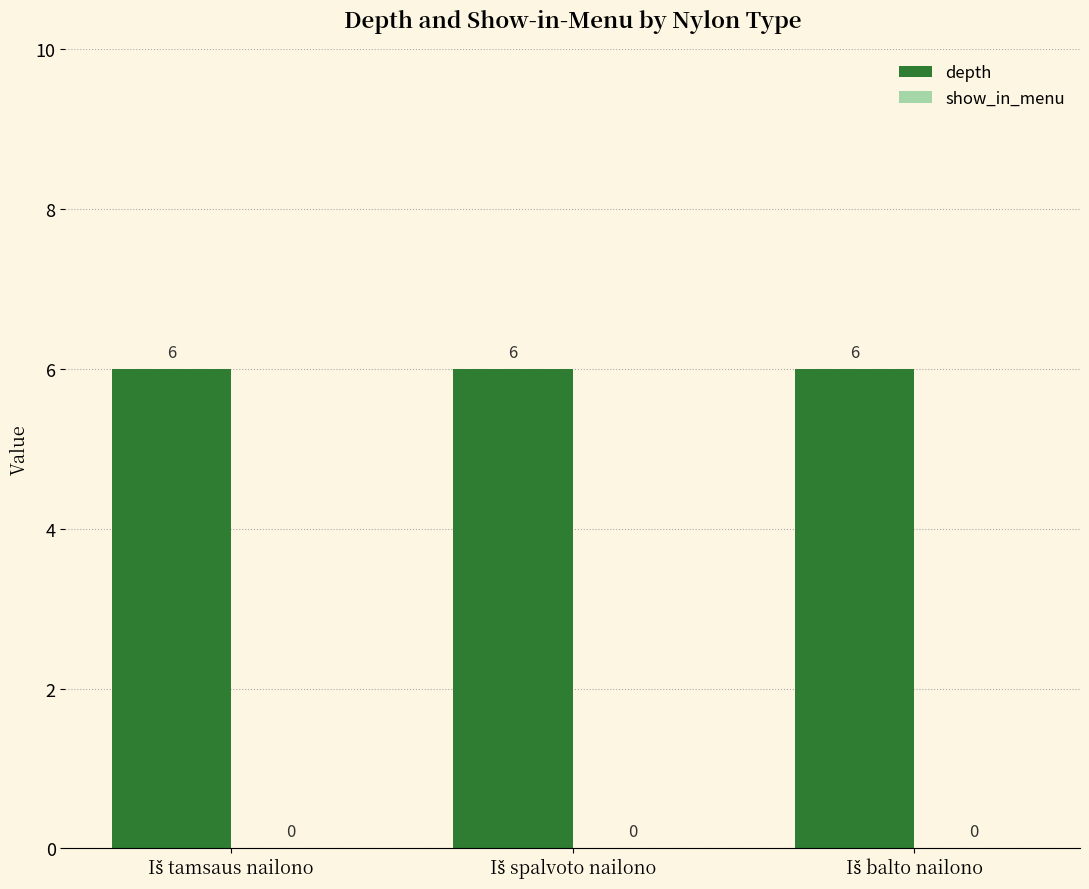

At which category is the sum across all series the highest?

Iš tamsaus nailono